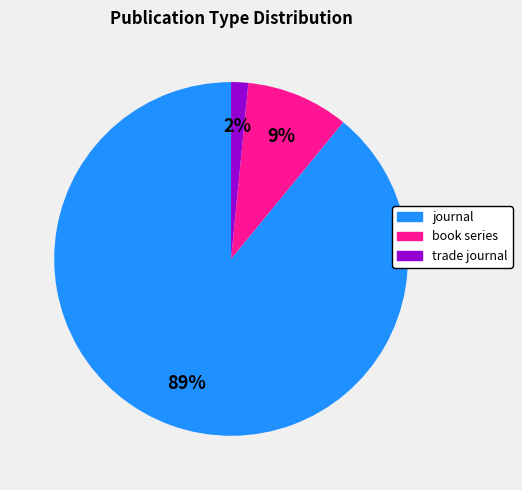

Is there a majority slice in this chart?

Yes